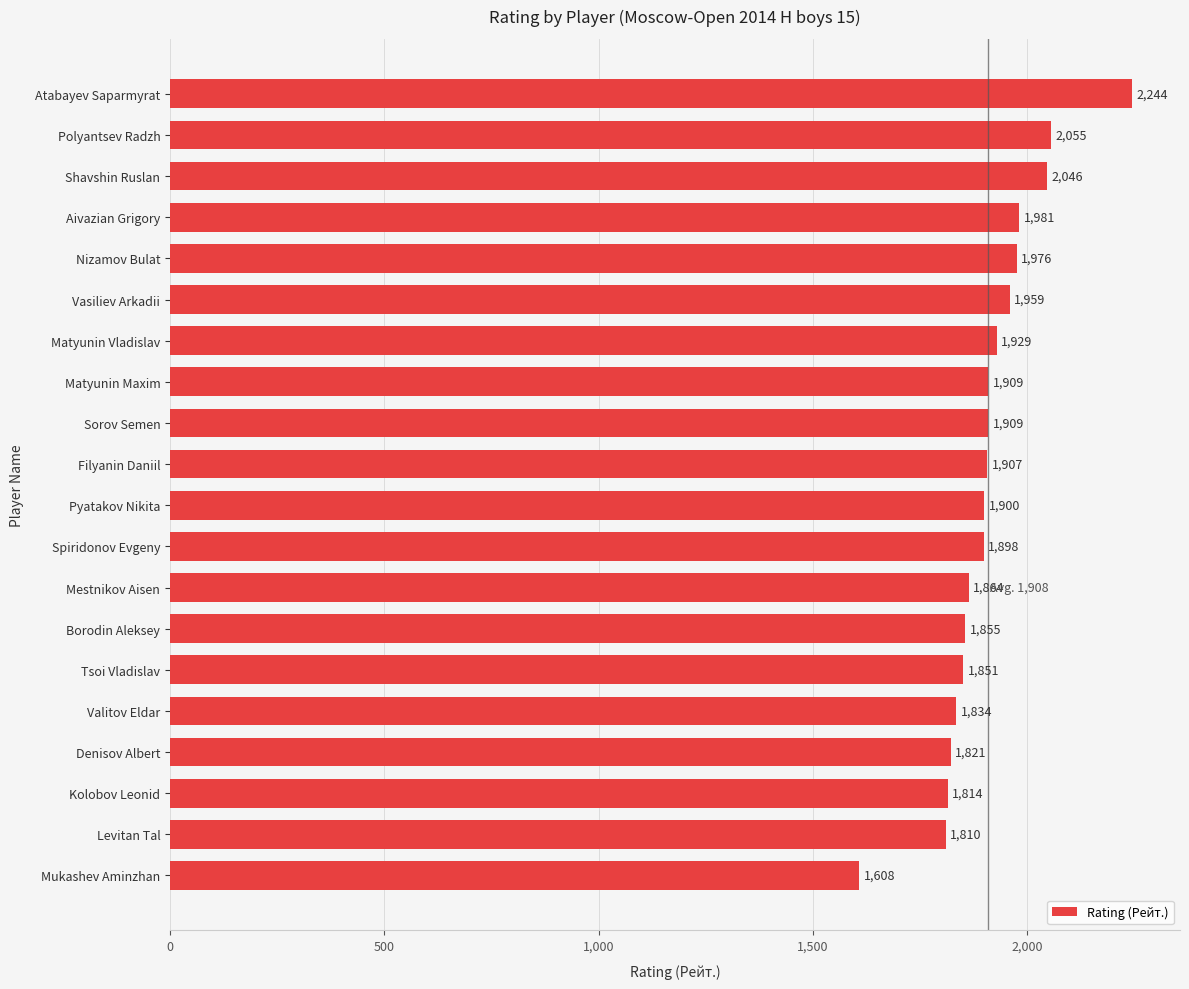

What is the difference between the maximum and minimum values?

636